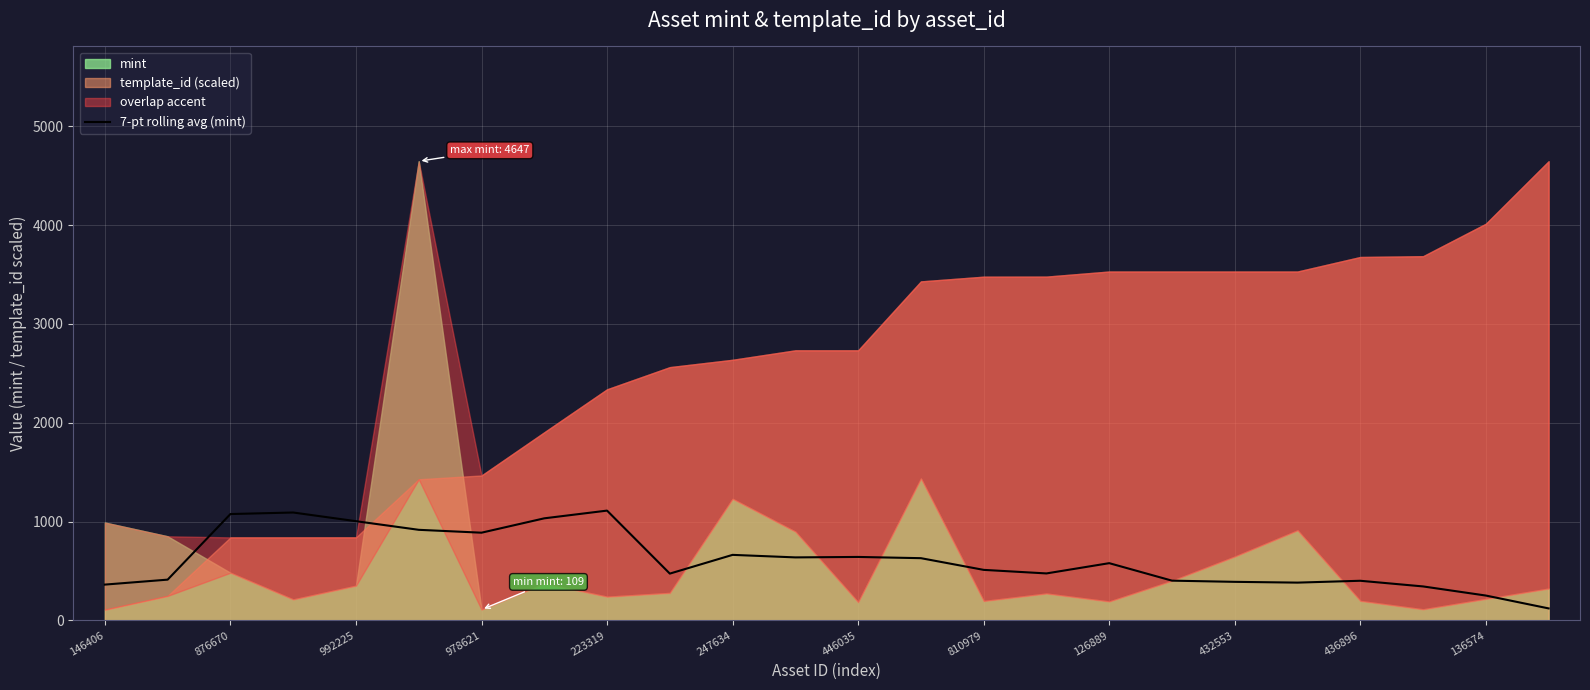

The value of 7-pt rolling avg (mint) at 978621 is 1243.0. True or false?

False